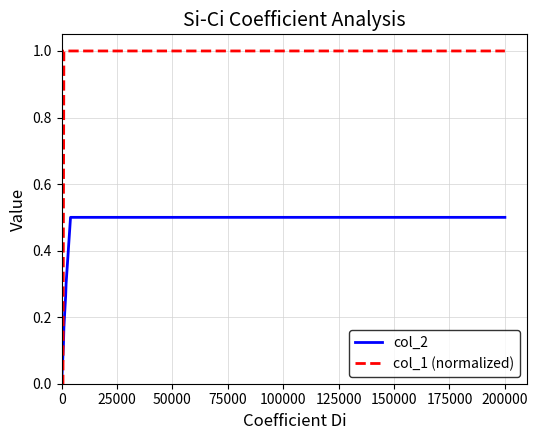

Rank the series by their maximum value, from highest to lowest.

col_1 (normalized), col_2